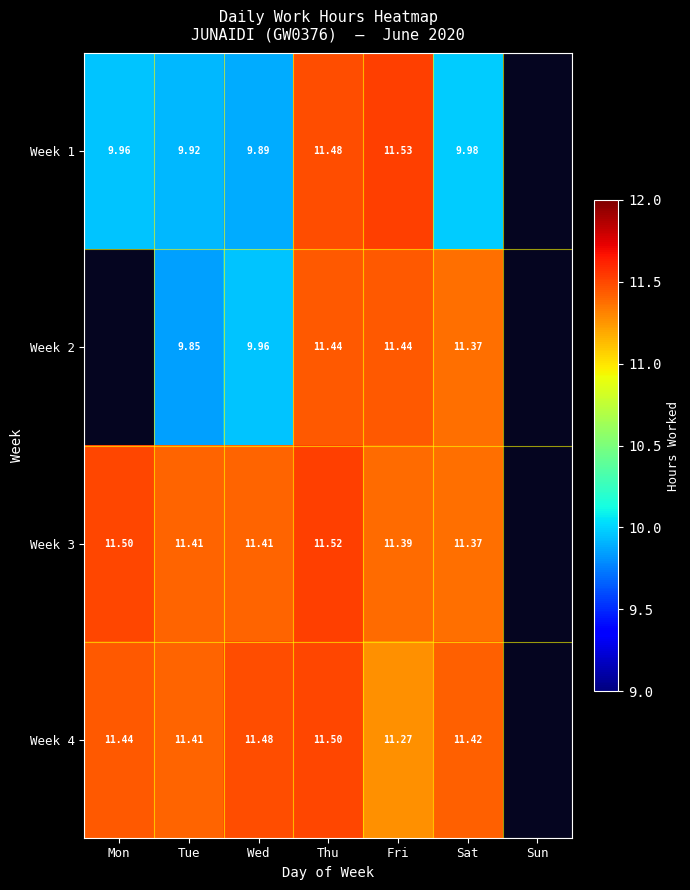

Is the value of Week 2 at Tue greater than the value of Week 4 at Mon?

No